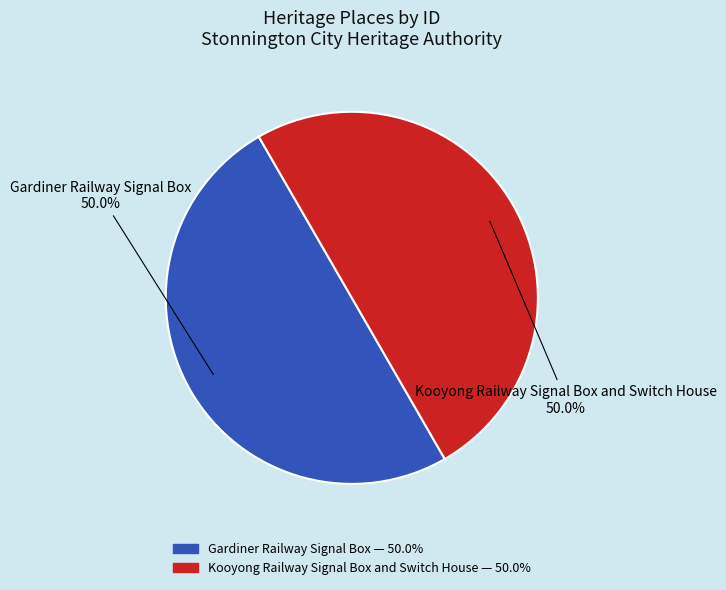

How many slices are in this pie chart?

2